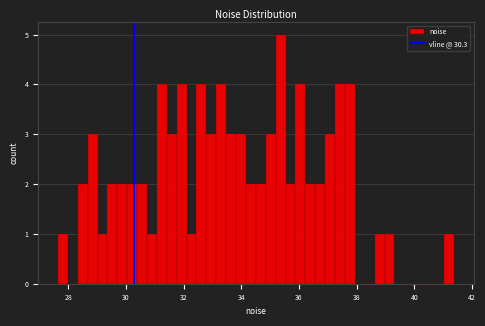

Around what value on the x-axis is the tallest bar? Give the approximate position of its centre, as read against the axis.

35.4